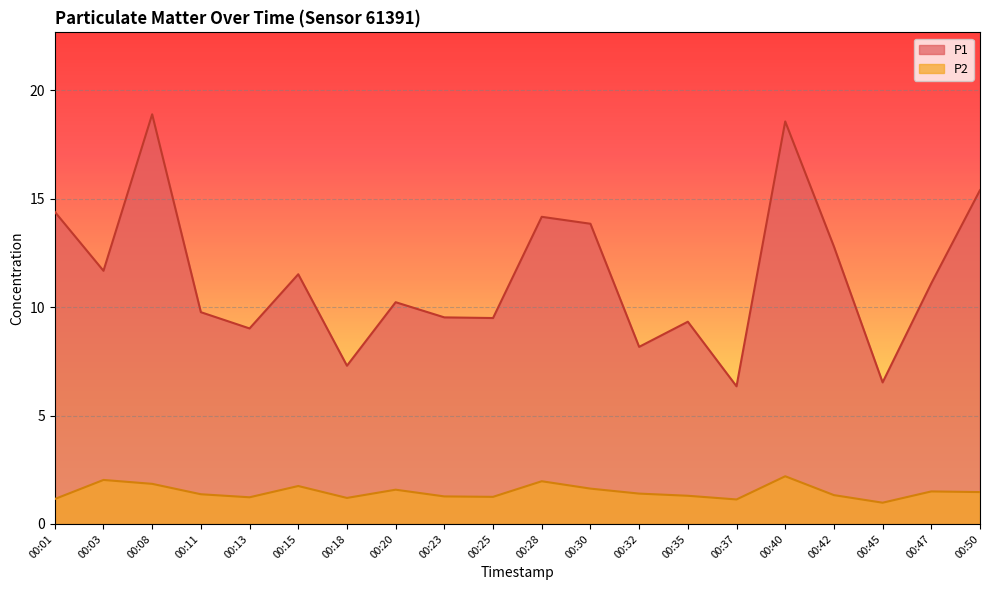

In P2, how many points are lower than both neighbors (excluding endpoints)?

5